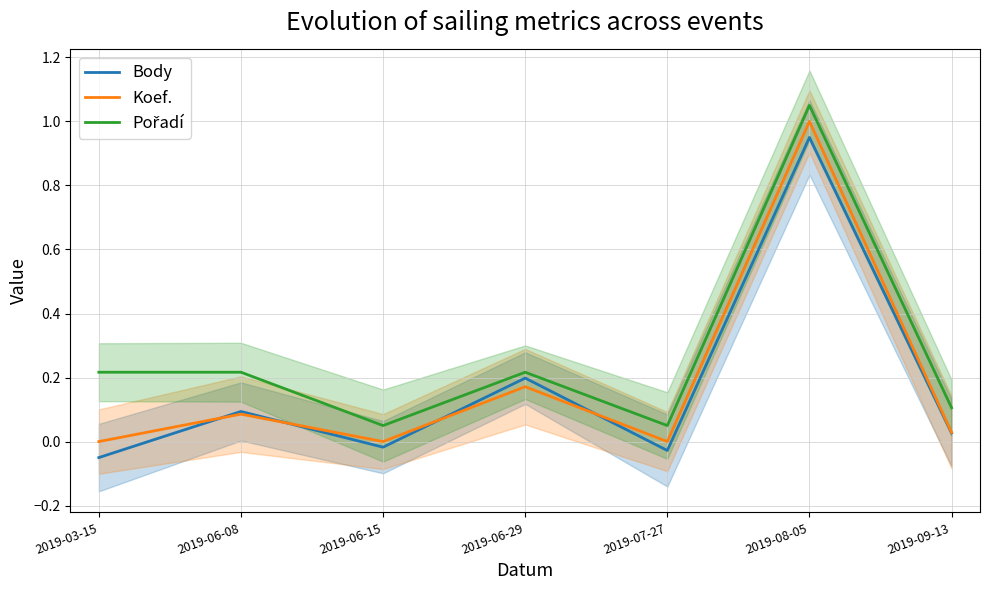

Between which two adjacent categories do Body and Koef. first intersect?

2019-03-15 and 2019-06-08